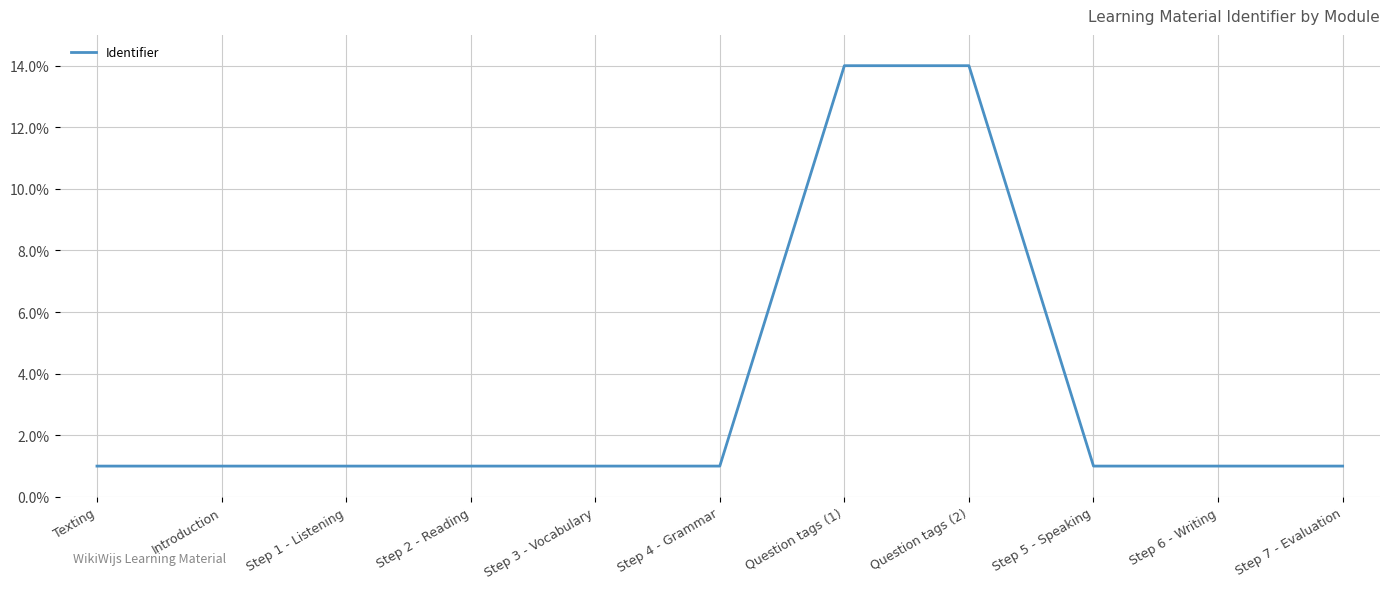

Reading left to right, extract all data points from this chart.

Texting=1.0	Introduction=1.0	Step 1 - Listening=1.0	Step 2 - Reading=1.0	Step 3 - Vocabulary=1.0	Step 4 - Grammar=1.0	Question tags (1)=14.0	Question tags (2)=14.0	Step 5 - Speaking=1.0	Step 6 - Writing=1.0	Step 7 - Evaluation=1.0